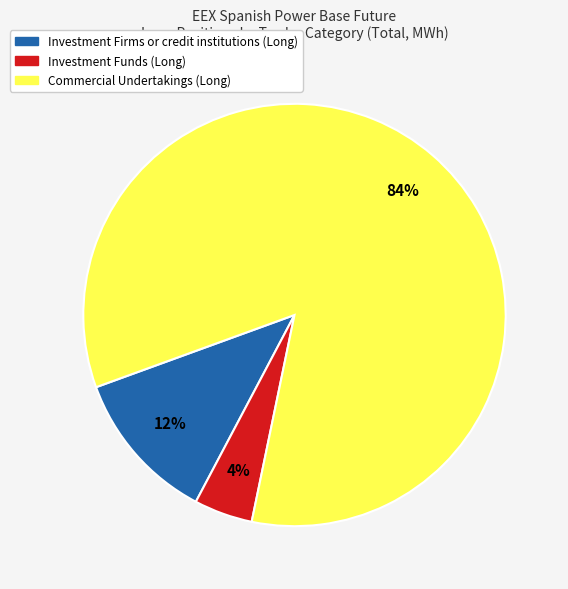

Does Investment Firms or credit institutions (Long) account for over 50% of the chart?

No